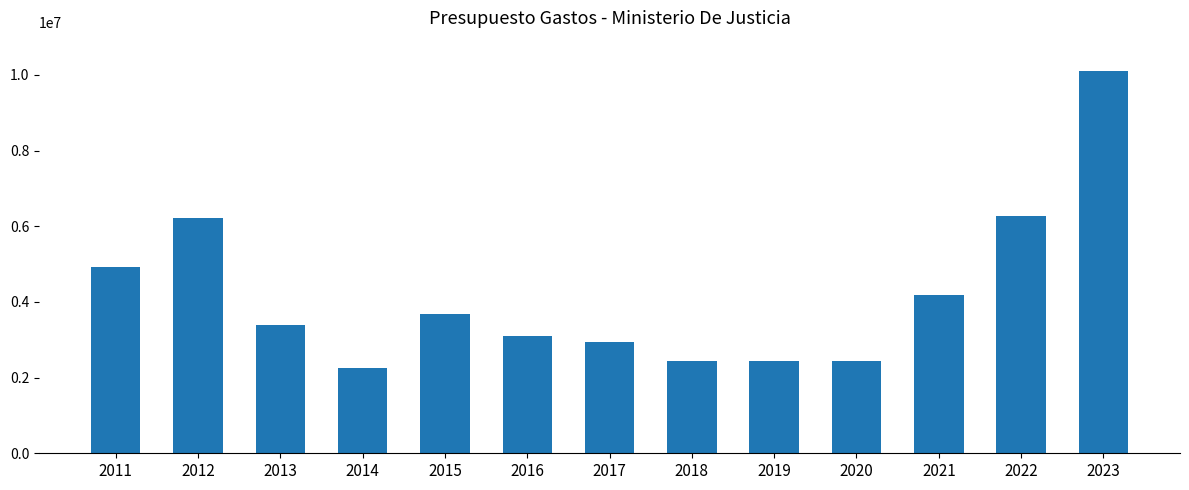

What is the difference between the maximum and second lowest values?

7664780